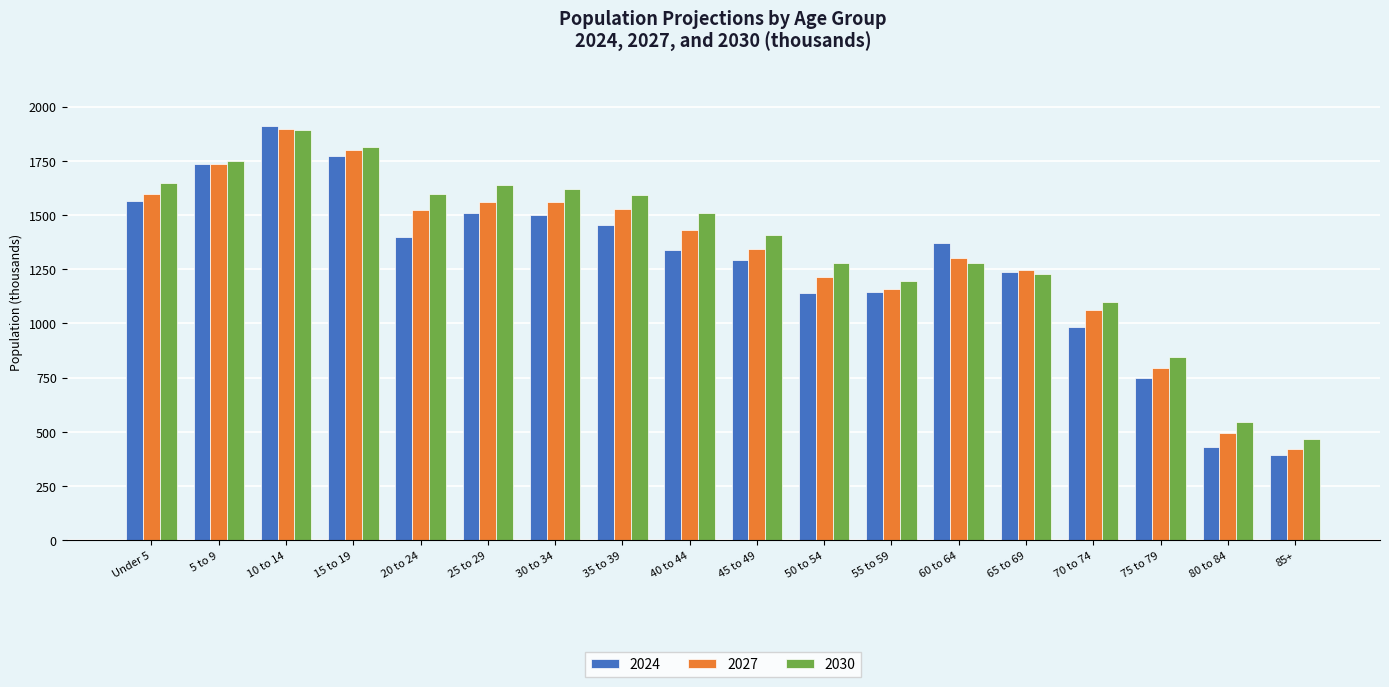

Rank the series at 35 to 39 from lowest to highest value.

2024, 2027, 2030